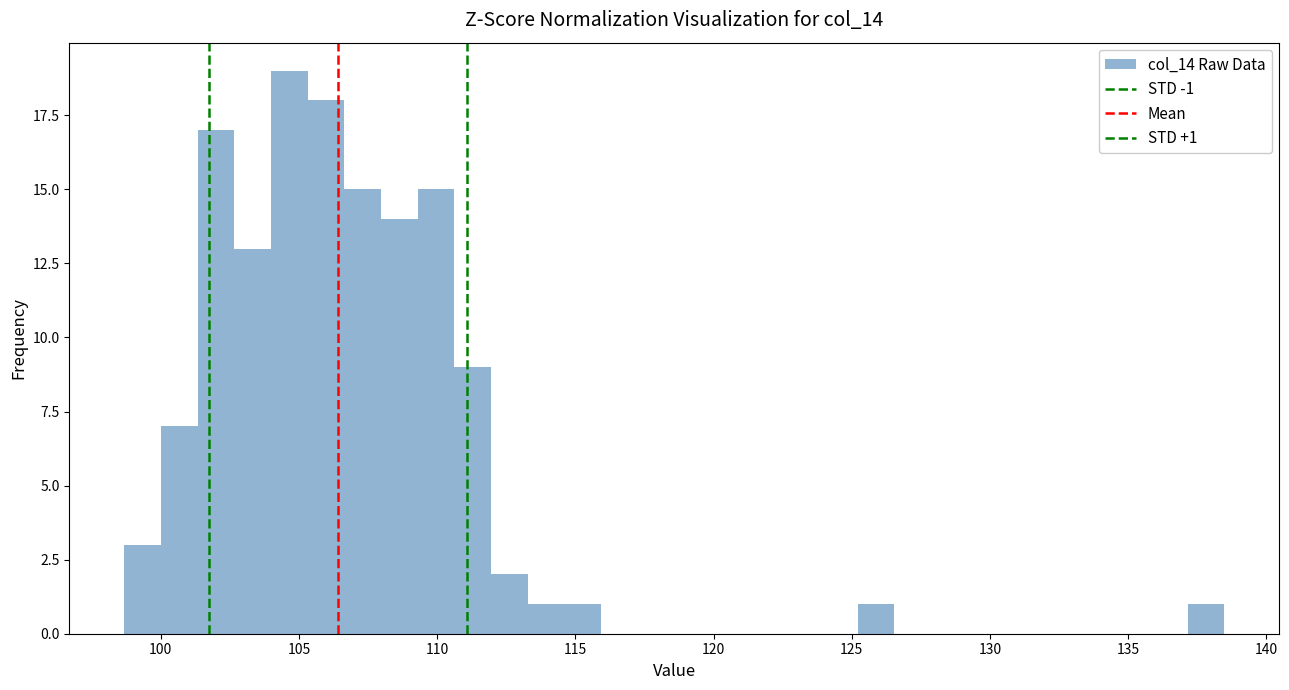

Around what value on the x-axis is the tallest bar? Give the approximate position of its centre, as read against the axis.

104.5